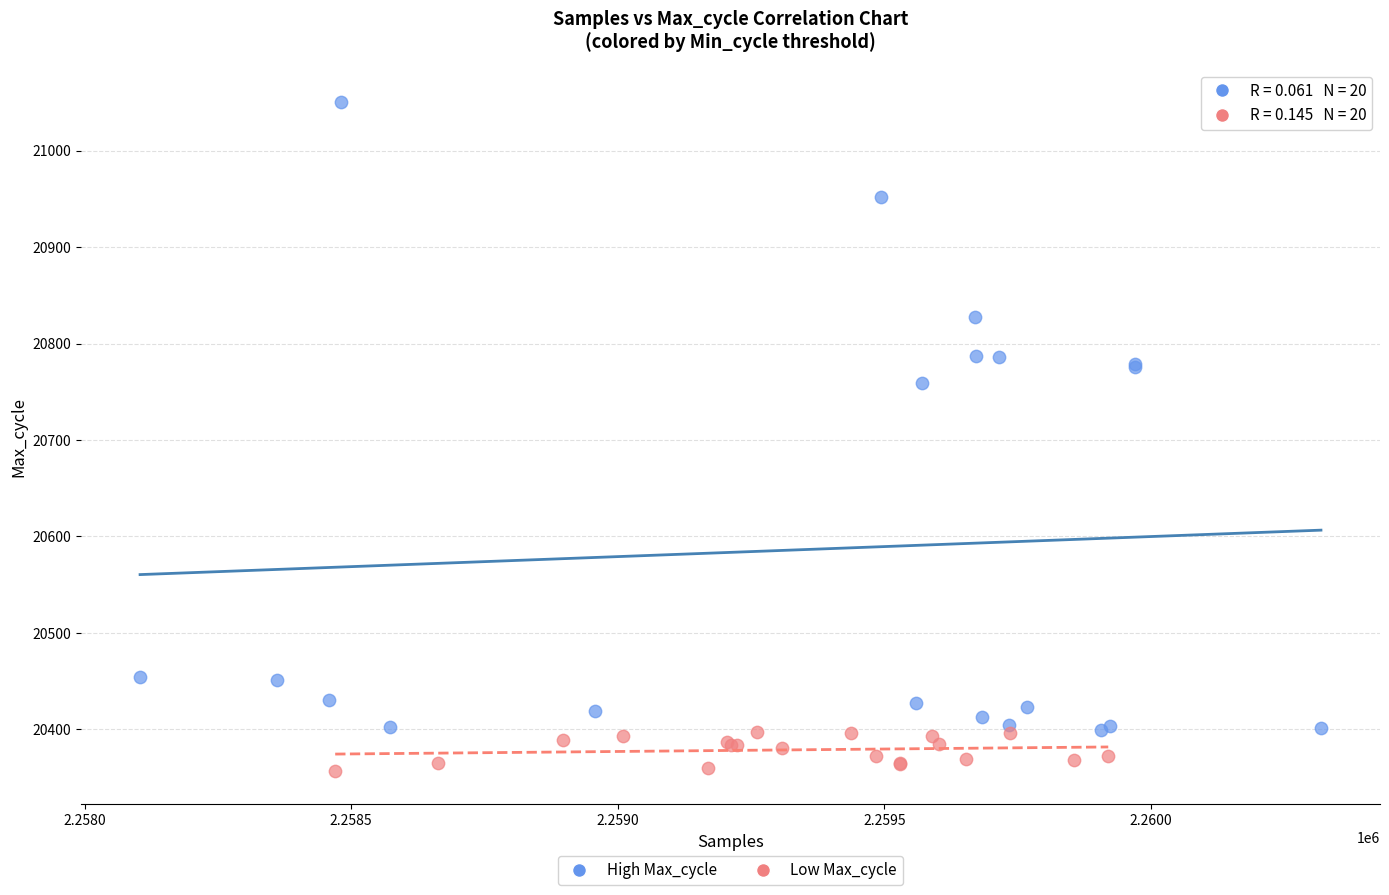

Which series has the widest spread of Y values?

High Max_cycle